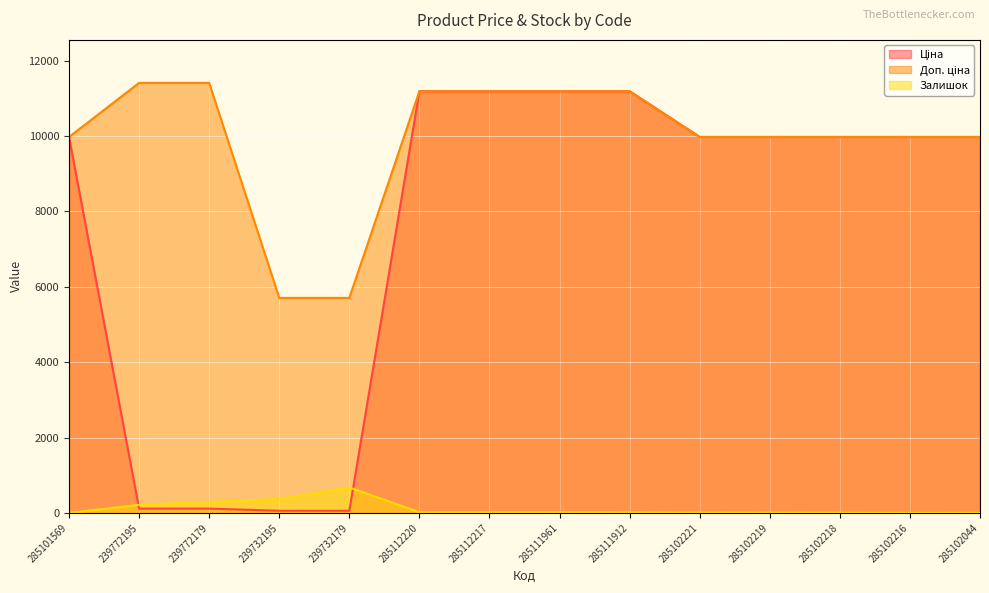

True or false: Доп. ціна and Ціна intersect in this chart.

False